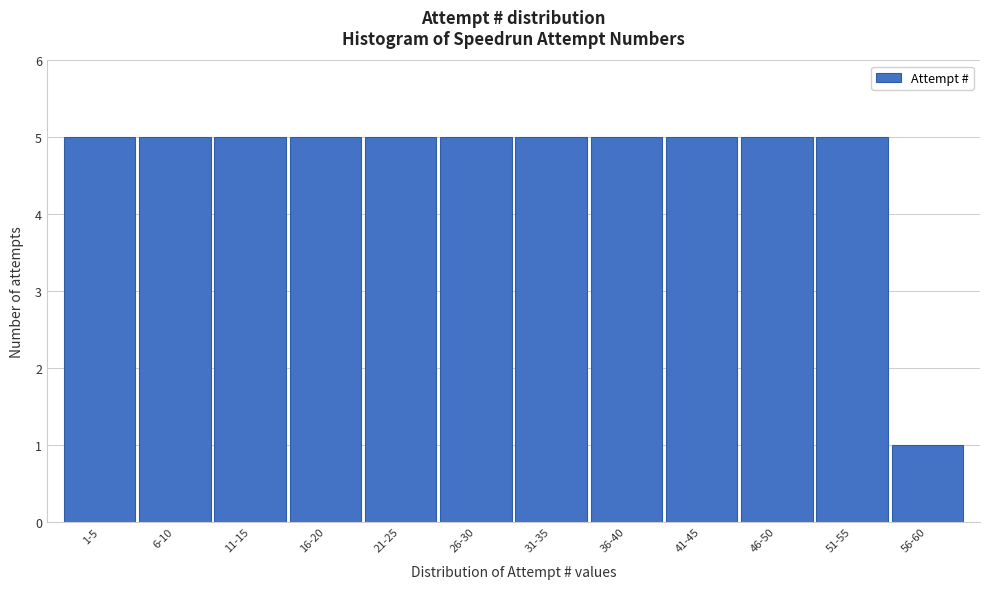

Reading right to left, transcribe all the data shown in this chart.

56-60=1	51-55=5	46-50=5	41-45=5	36-40=5	31-35=5	26-30=5	21-25=5	16-20=5	11-15=5	6-10=5	1-5=5